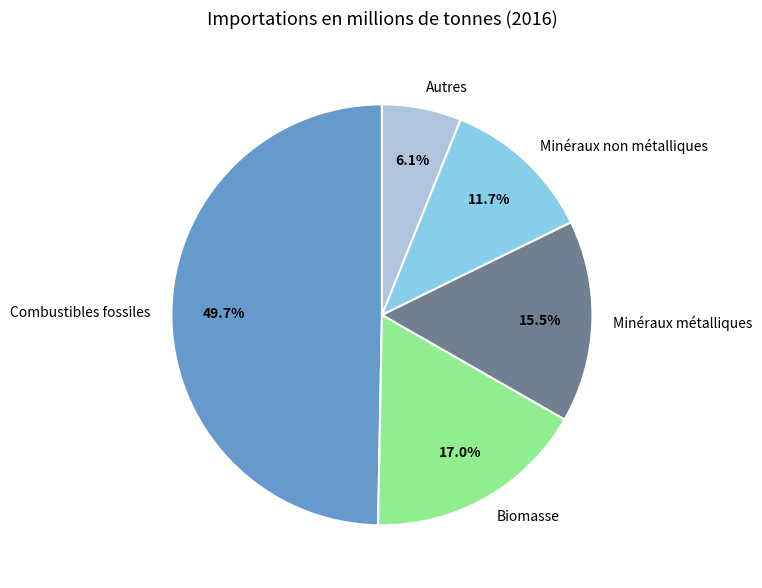

Approximately how many times larger is the value at Minéraux non métalliques compared to Autres?

1.9